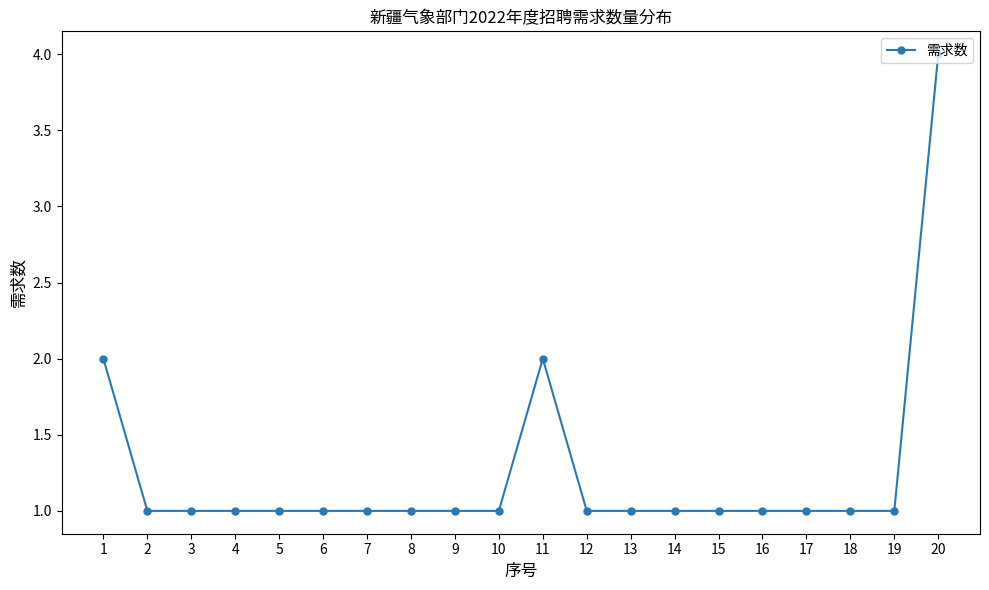

Reading right to left, what are all the values shown in this chart?

20=4	19=1	18=1	17=1	16=1	15=1	14=1	13=1	12=1	11=2	10=1	9=1	8=1	7=1	6=1	5=1	4=1	3=1	2=1	1=2